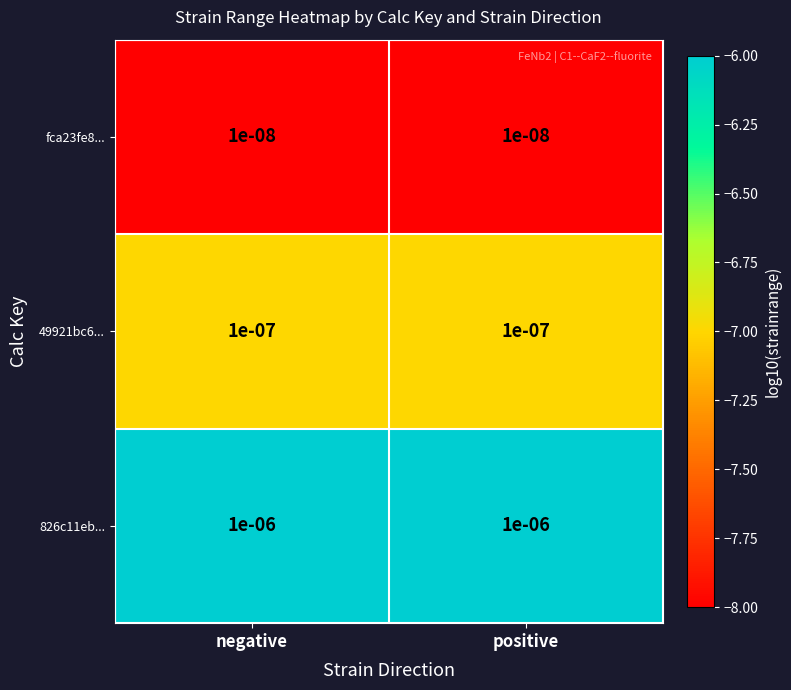

Is the value of 49921bc6... at negative greater than the value of fca23fe8... at positive?

Yes